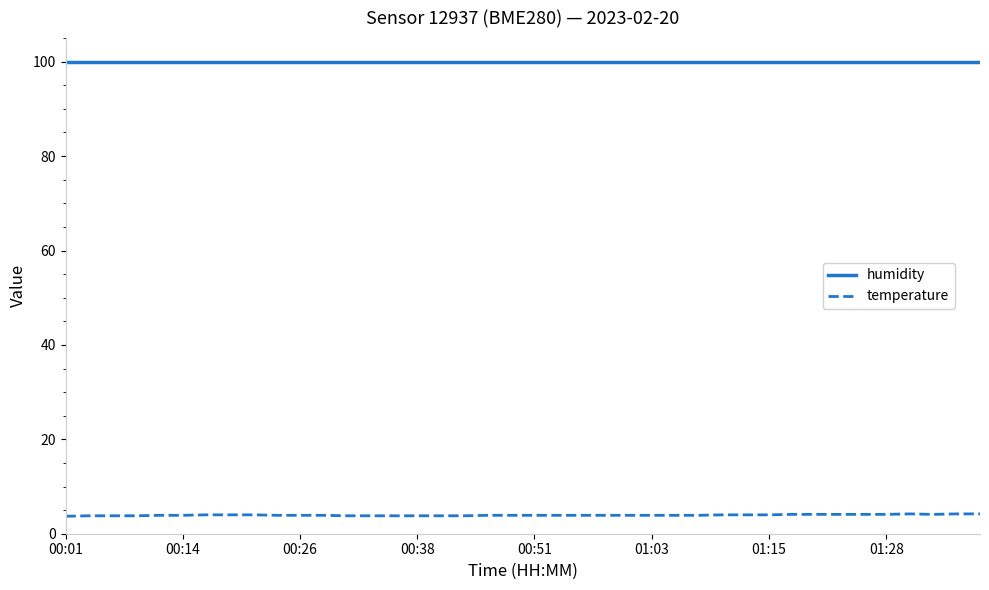

List the series in order of their overall mean, lowest first.

temperature, humidity